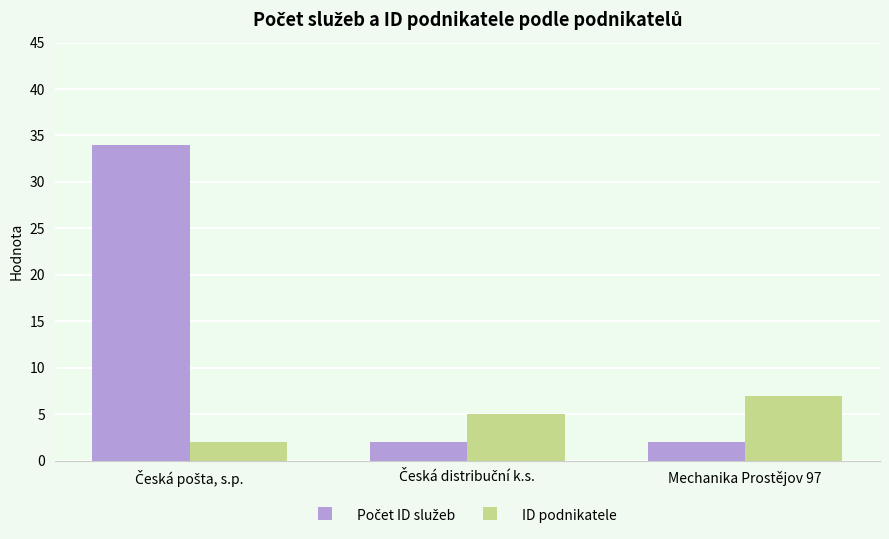

What is the average value of the ID podnikatele series?

5